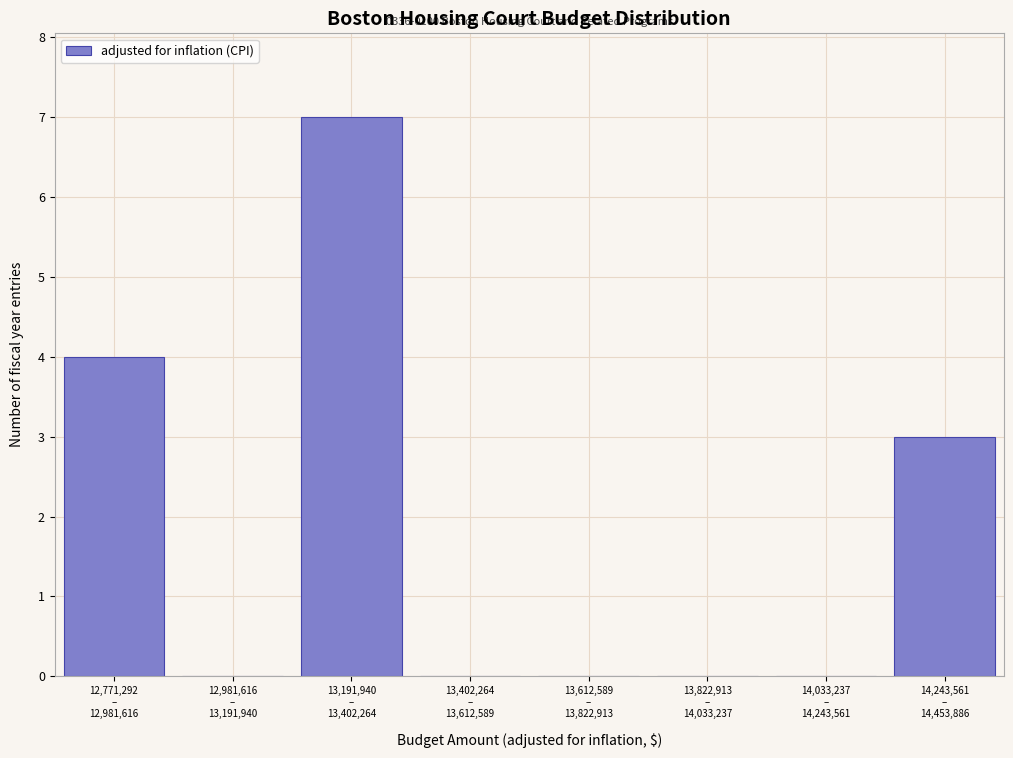

What is the greatest value displayed?

7